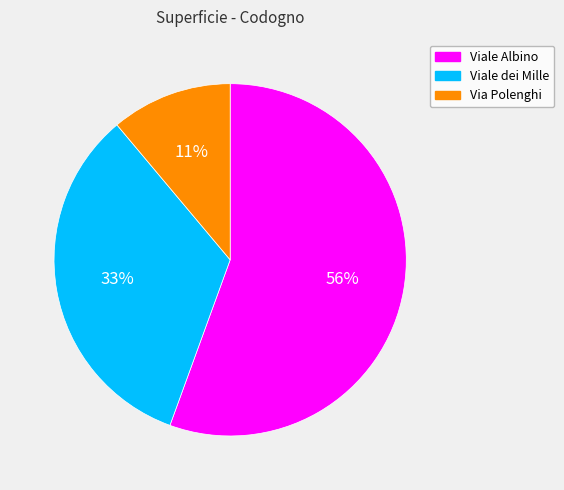

What is the smallest slice in the pie chart?

Via Polenghi